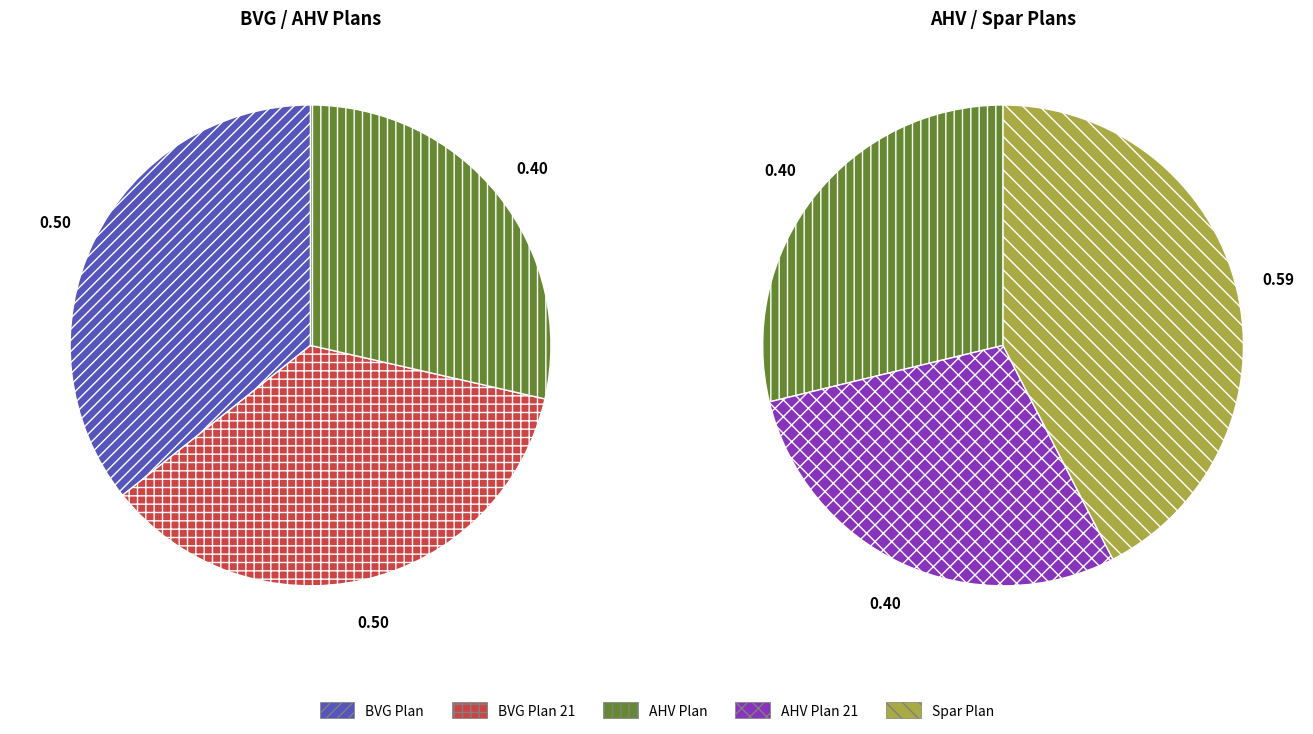

Do 25/21 and 55 together represent more than half of the pie?

No